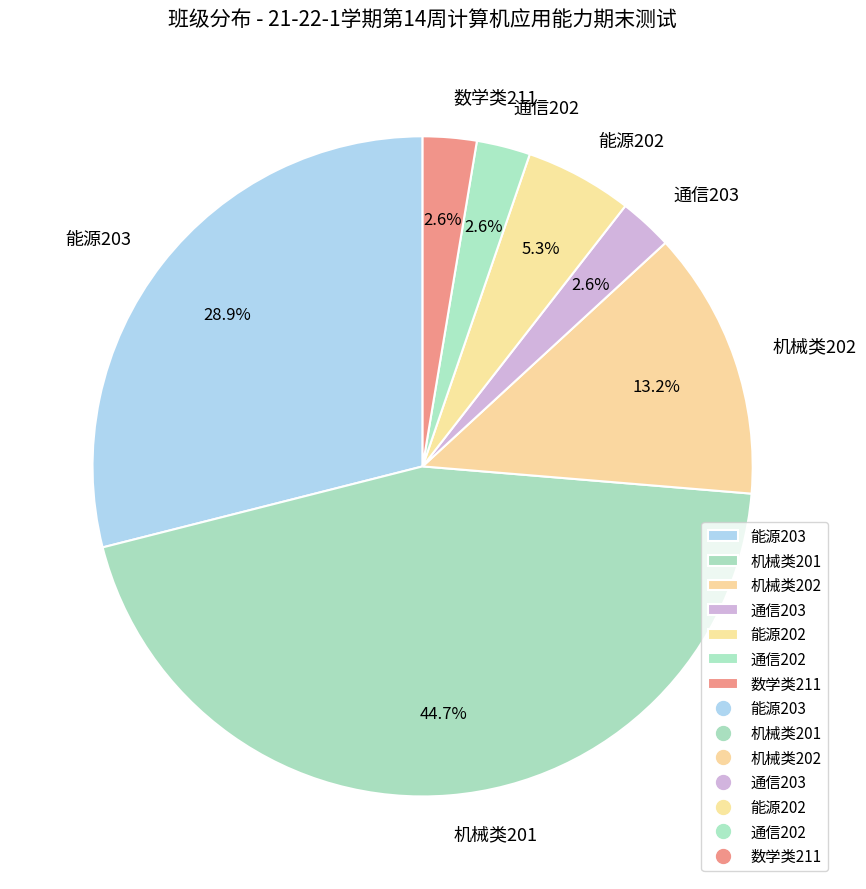

Is there any slice that represents more than half of the pie?

No